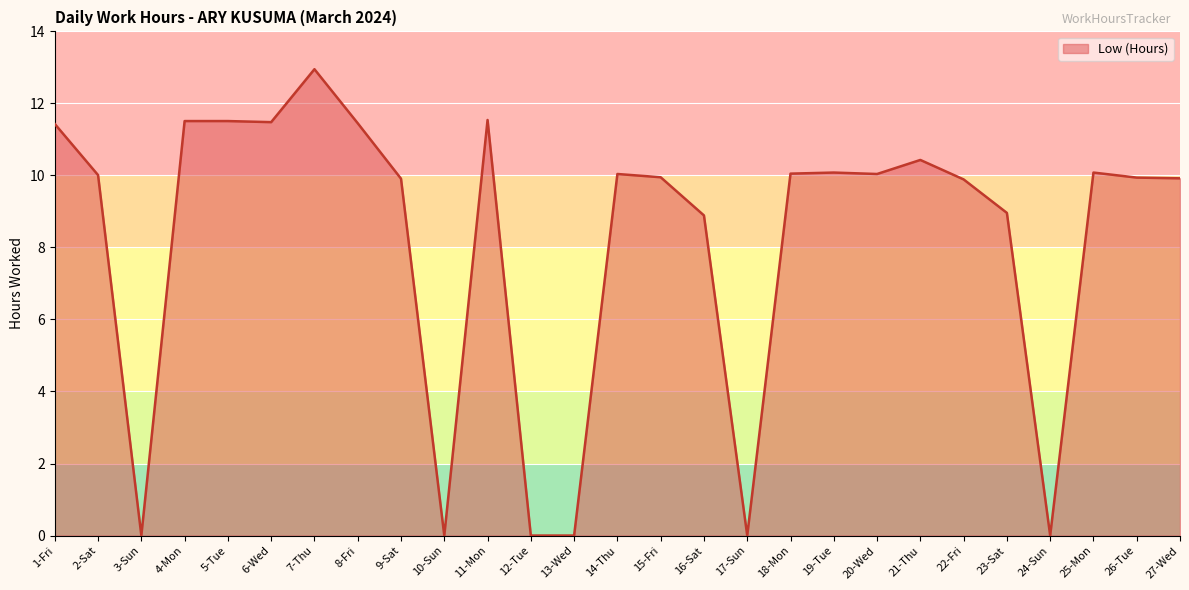

Is it true that the value at 25-Mon is 4.9?

False